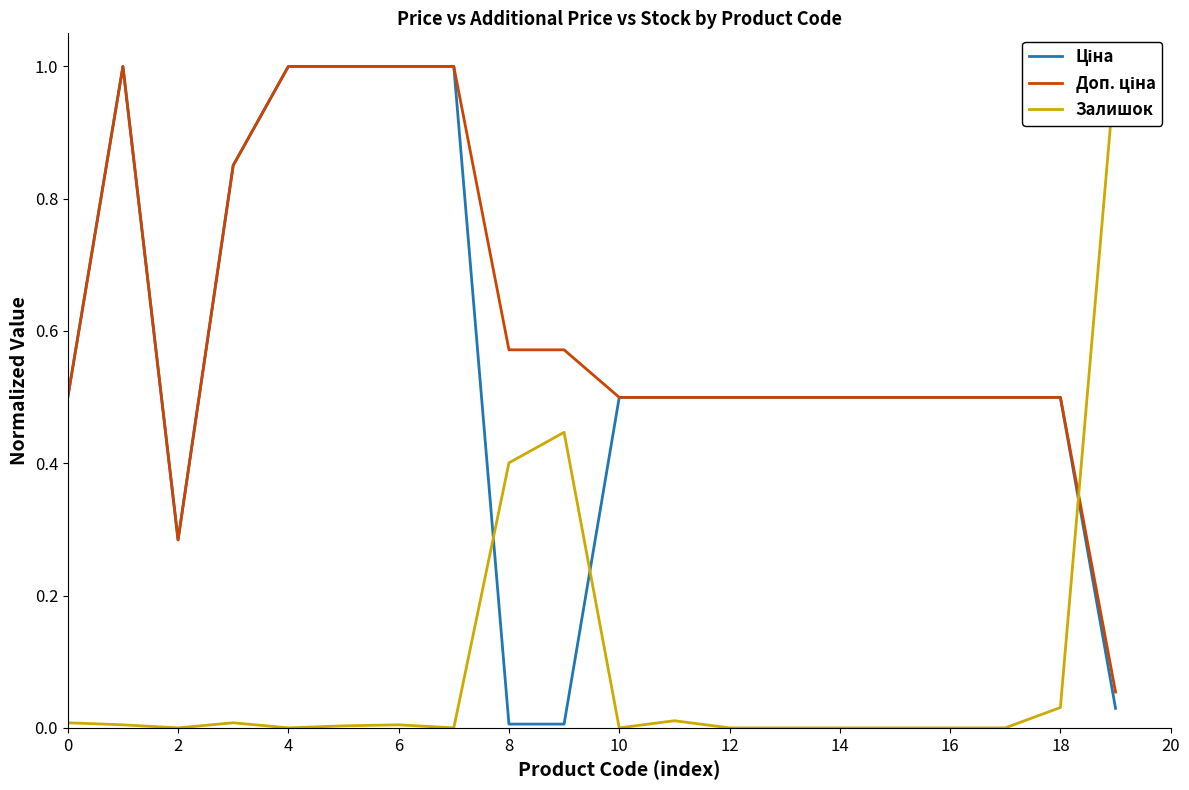

Is it true that Ціна equals 0.0 at 16?

False